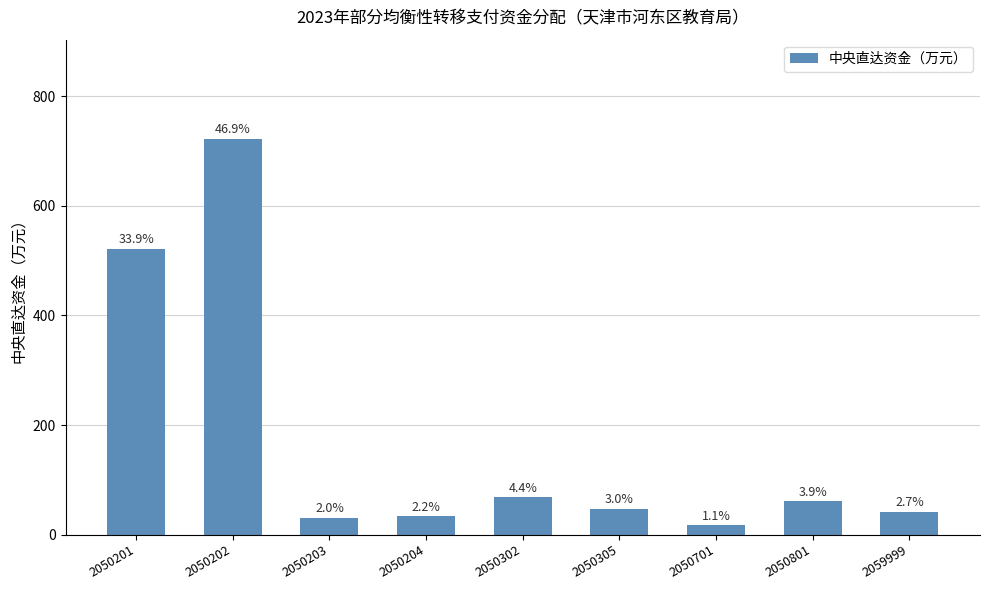

What is the approximate value at 2050201?

522.2